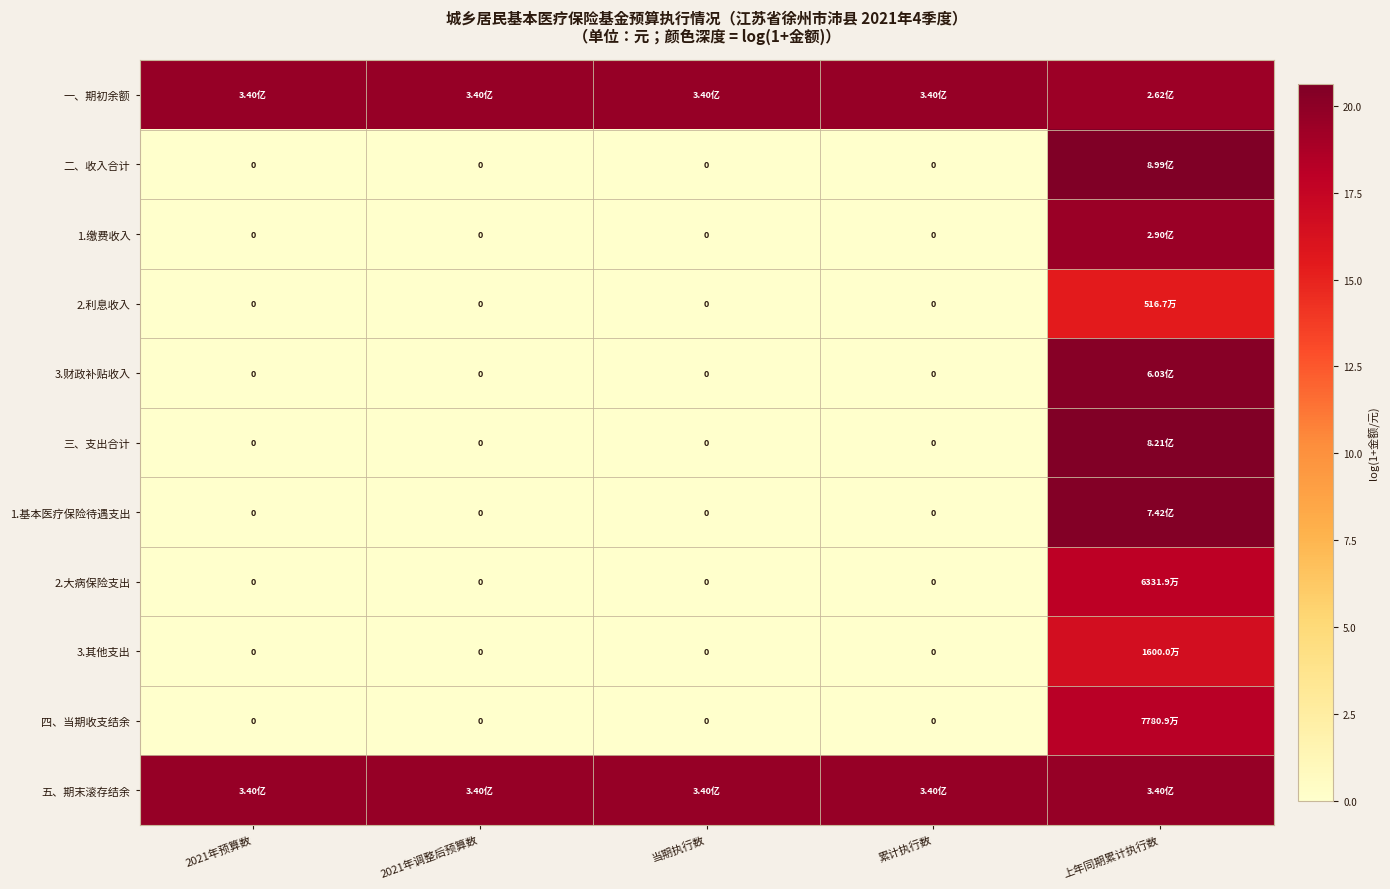

Is it true that 2.大病保险支出 equals -5.6 at 当期执行数?

False